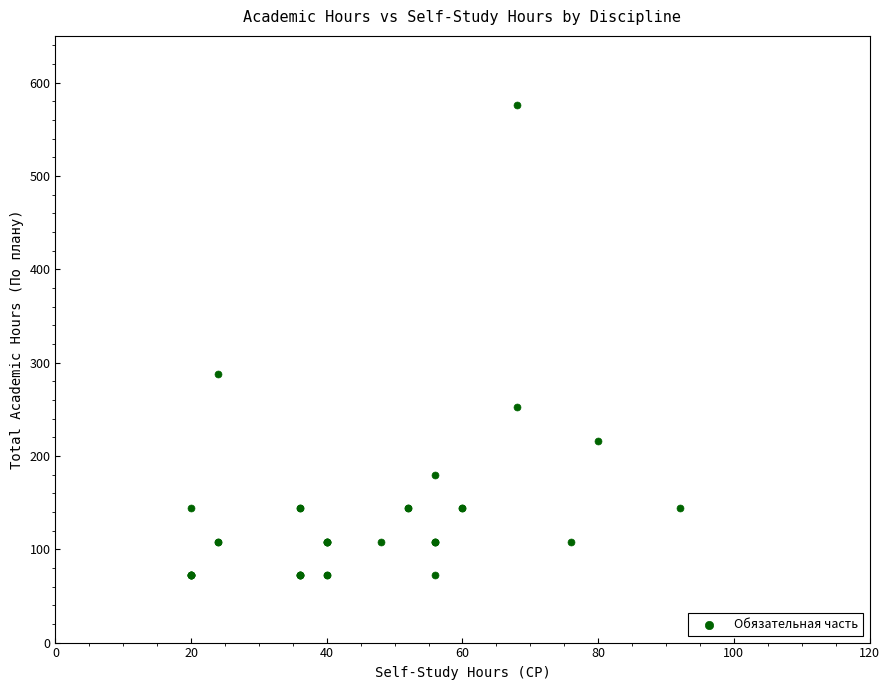

What Y value in the scatter plot is closest to 324?

288